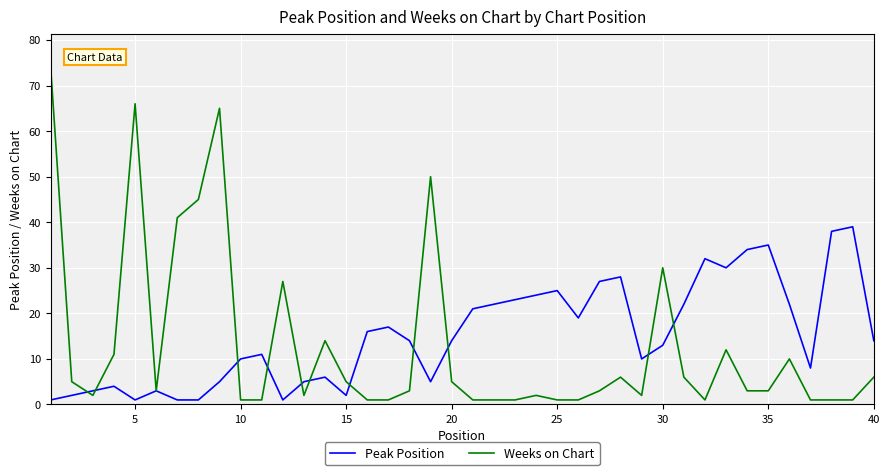

What is the maximum value for Weeks on Chart?

74